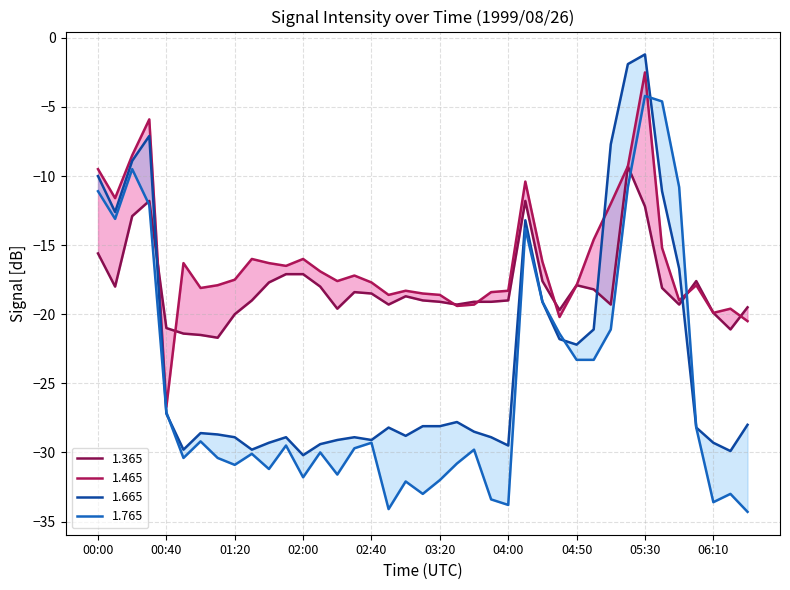

How many values in the 1.665 series are below -28?

22